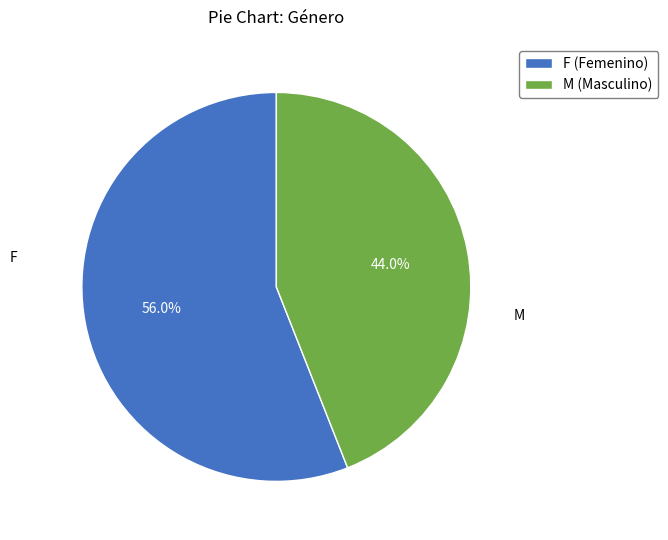

Rank the categories by value from lowest to highest.

M, F